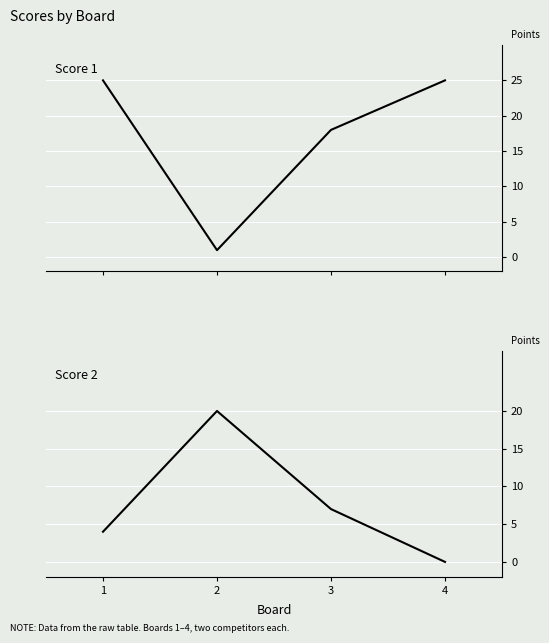

What is the sum of the Score 2 values at 4 and 2?

20